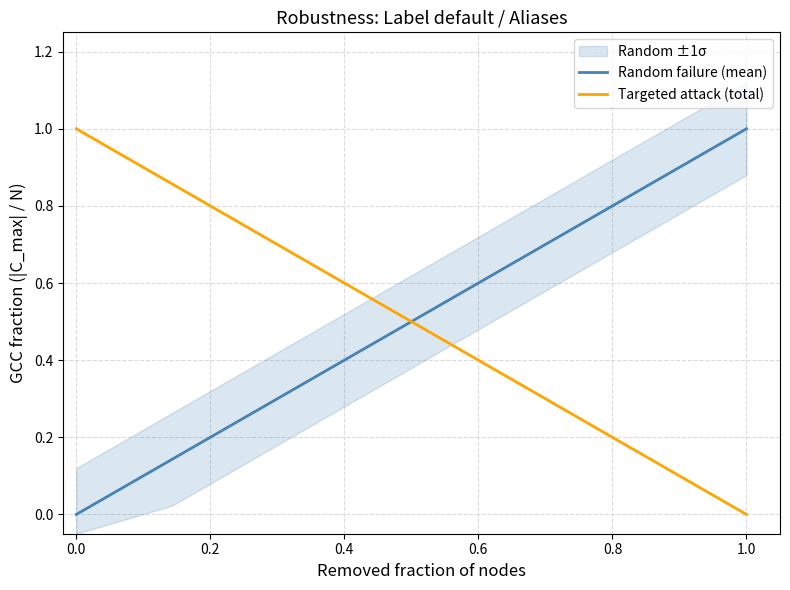

At which label does Random failure (mean) reach its peak?

1.0